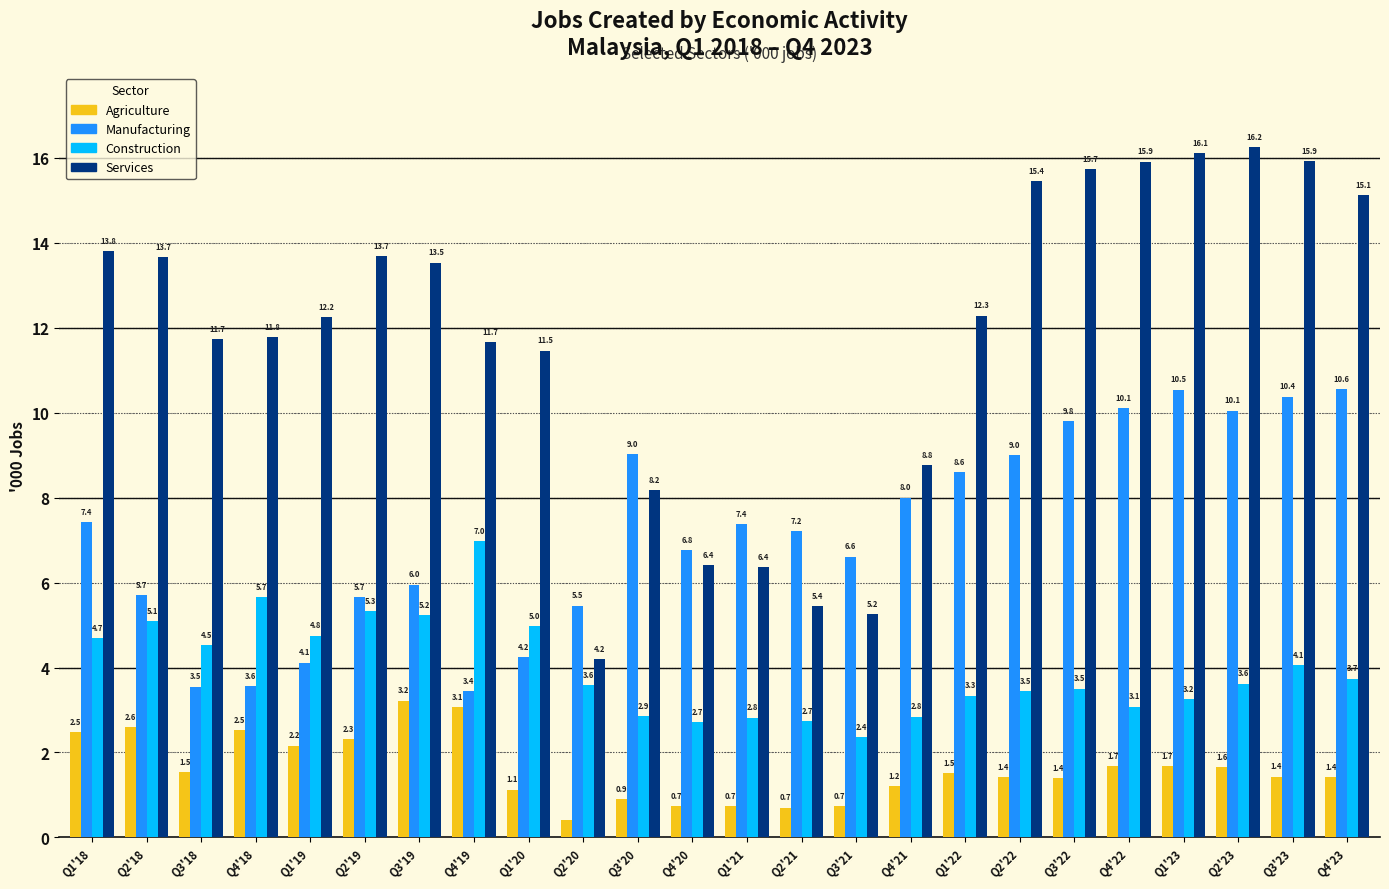

Which label corresponds to the largest value in the chart?

Q2'23